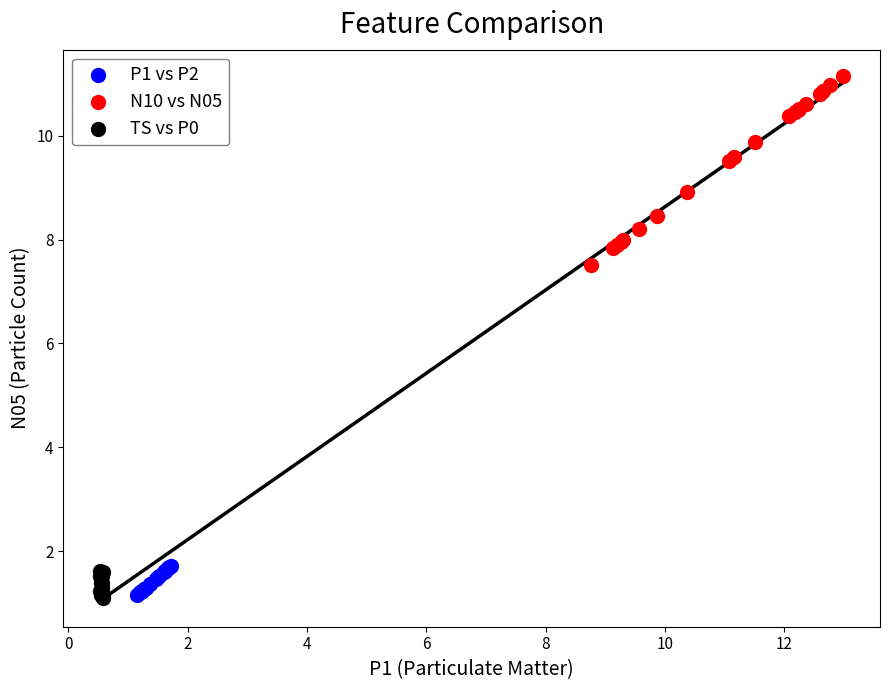

Which series contains the highest Y value?

N10 vs N05